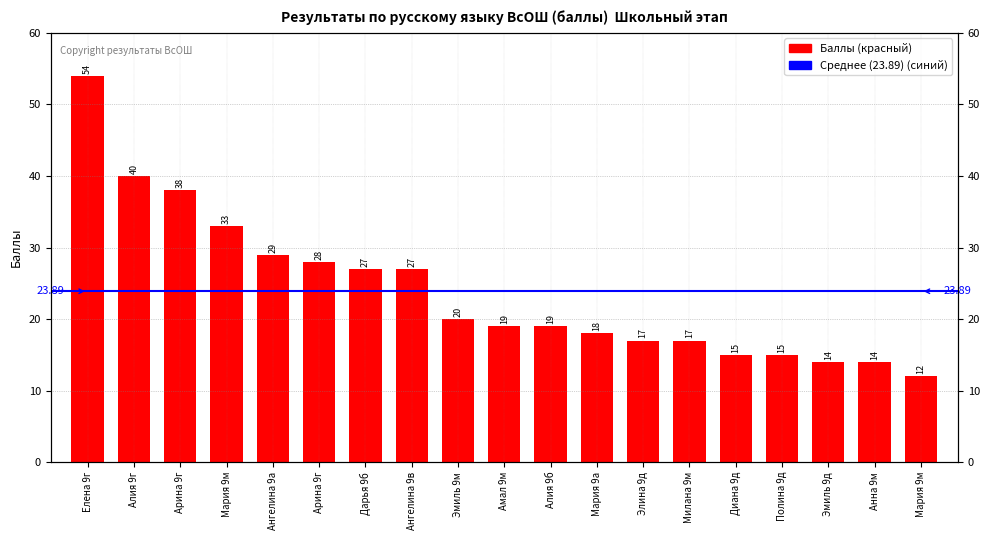

Reading left to right, list all the values displayed in this chart.

54	40	38	33	29	28	27	27	20	19	19	18	17	17	15	15	14	14	12